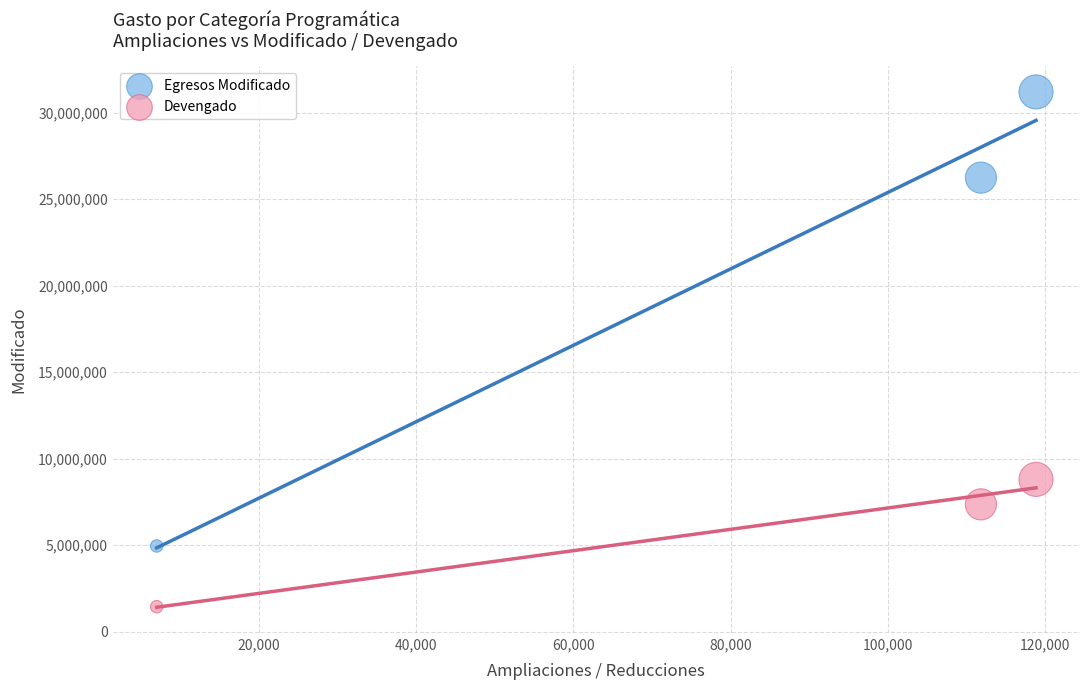

Which series contains the lowest Y value?

Devengado